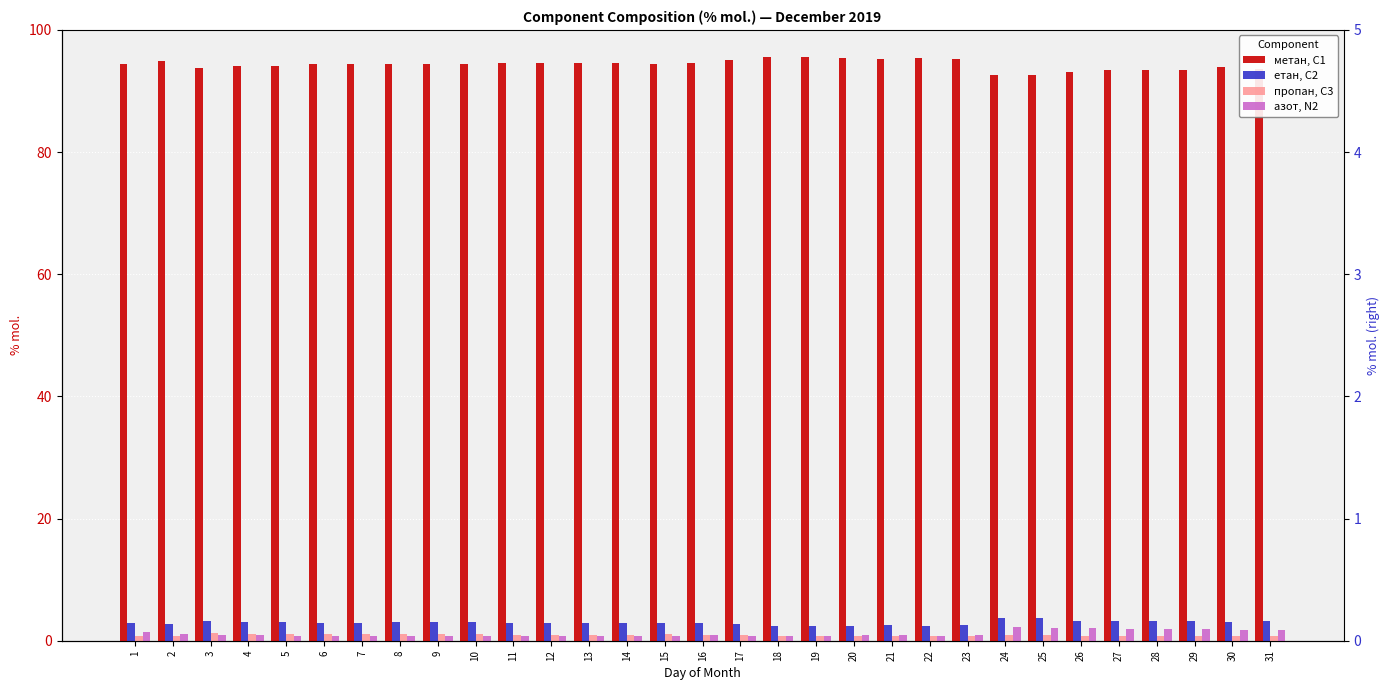

At how many categories does at least one series exceed 46?

31